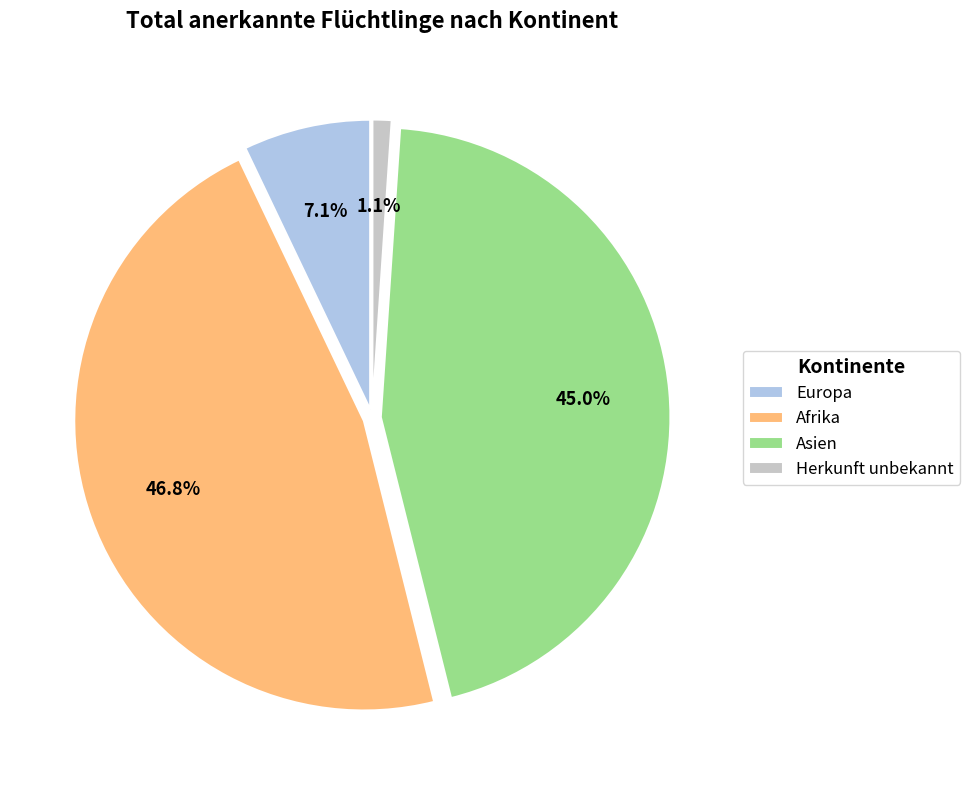

To the nearest percent, what is the combined percentage of Asien and Herkunft unbekannt?

46%